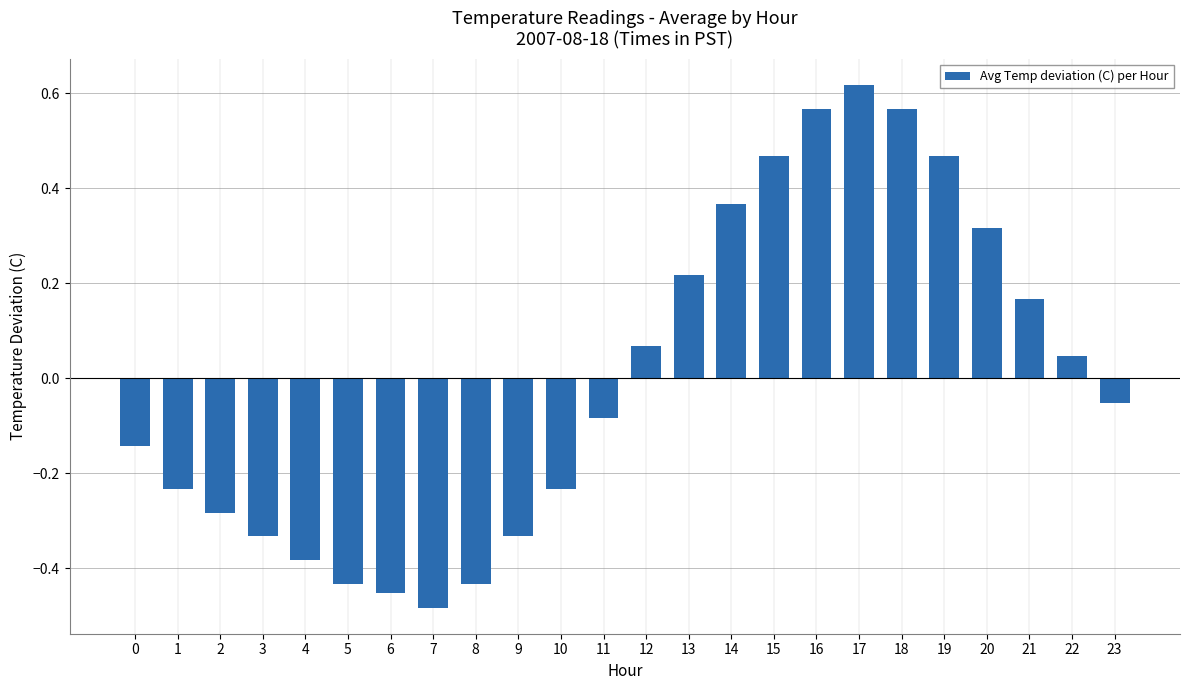

The value at 5 is -0.6. True or false?

False